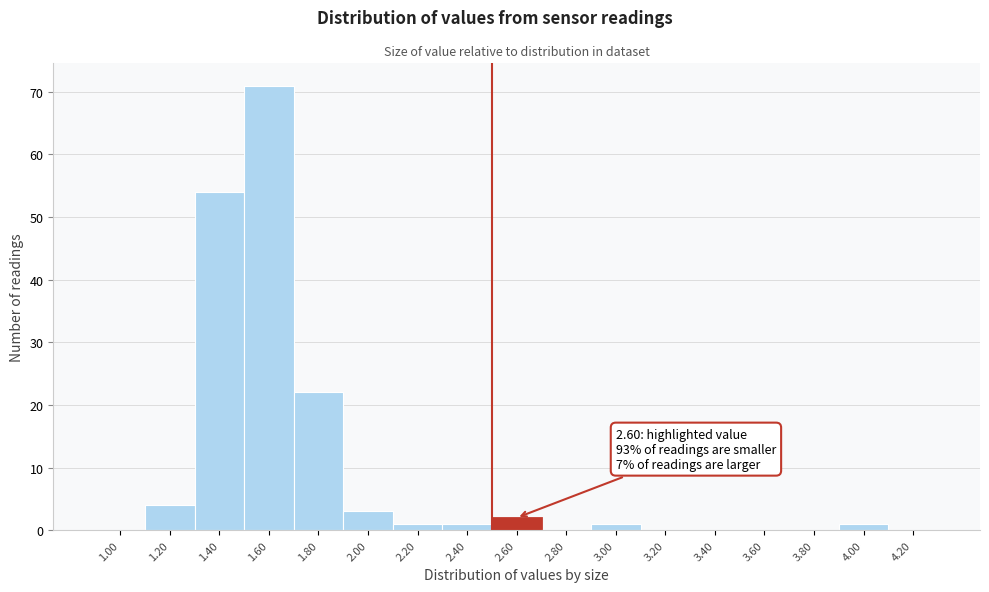

Reading left to right, what are all the values shown in this chart?

1.00=0	1.20=4	1.40=54	1.60=71	1.80=22	2.00=3	2.20=1	2.40=1	2.60=2	2.80=0	3.00=1	3.20=0	3.40=0	3.60=0	3.80=0	4.00=1	4.20=0